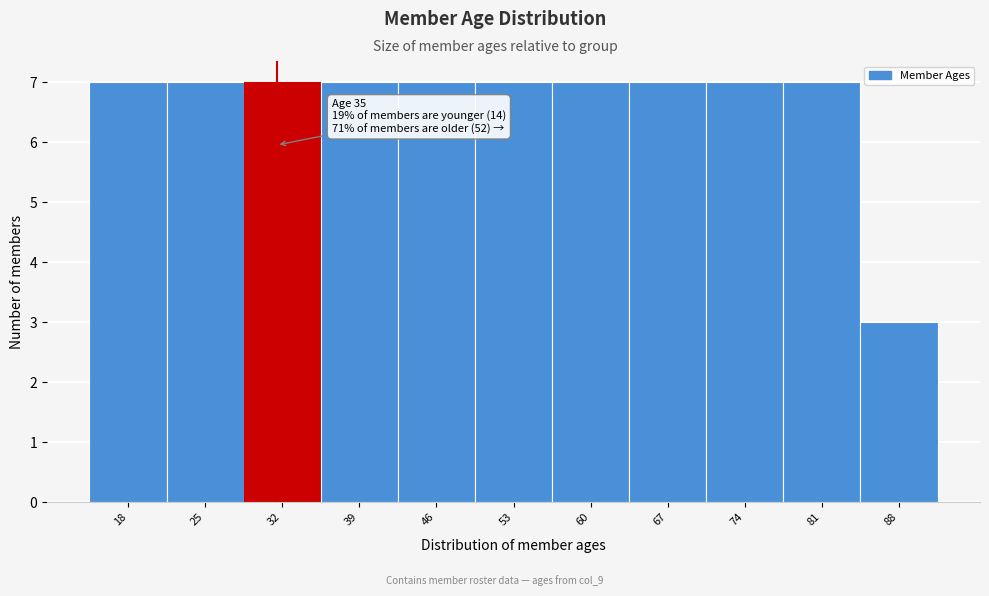

Reading left to right, list all the values displayed in this chart.

18=7	25=7	32=7	39=7	46=7	53=7	60=7	67=7	74=7	81=7	88=3